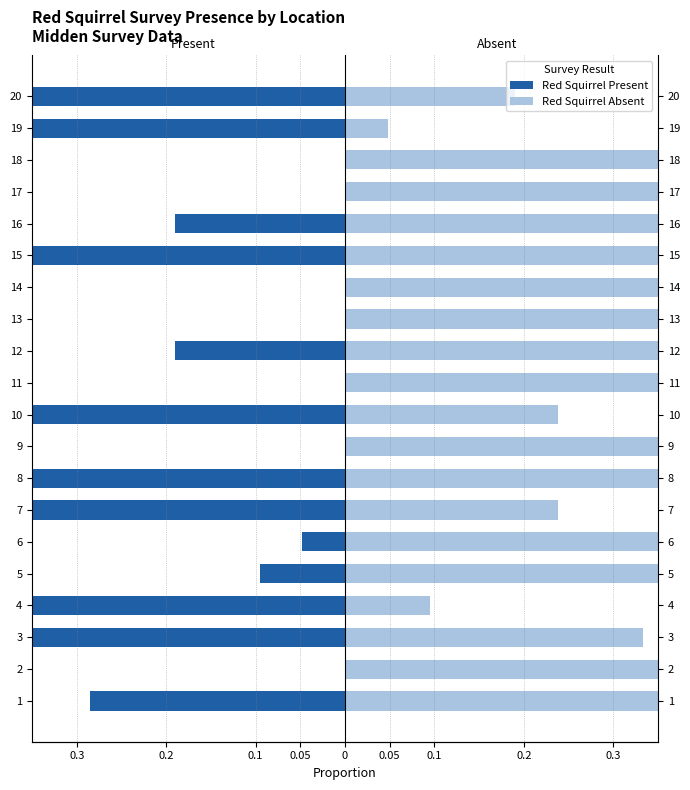

What is the greatest value displayed?

1.0